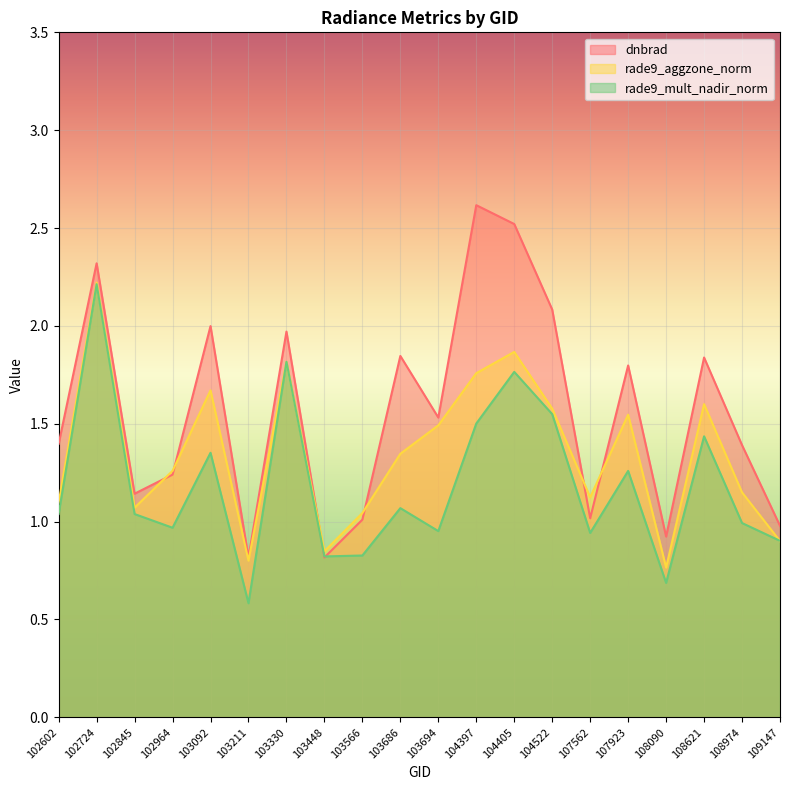

Where is the first local minimum for rade9_mult_nadir_norm?

102964